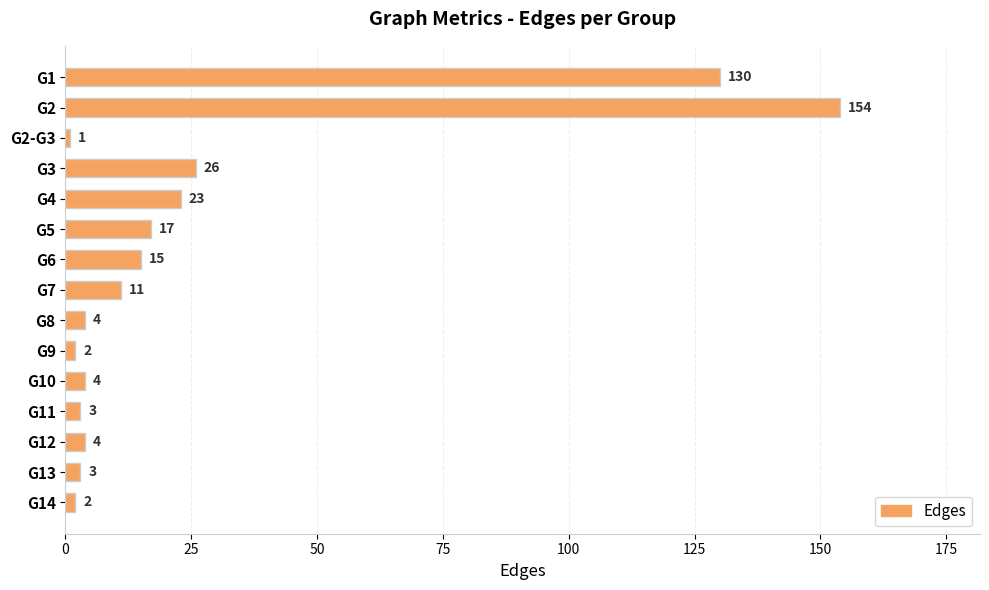

The chart shows a value of 4 at G10. True or false?

True